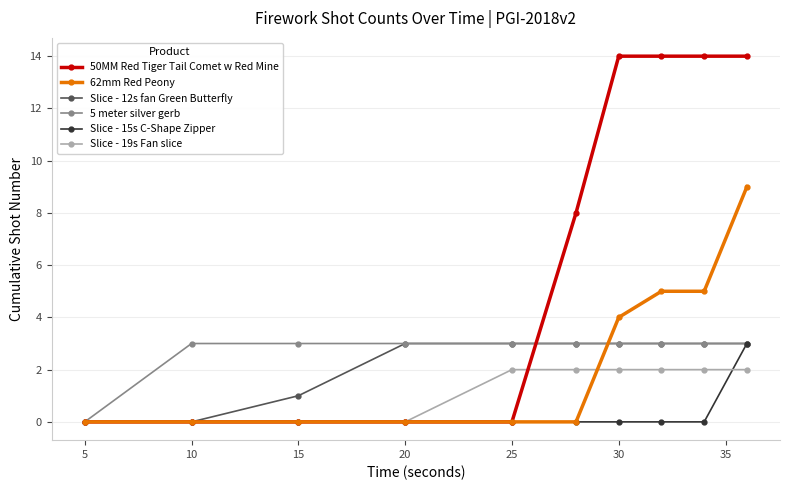

How many data points does each series have?

10